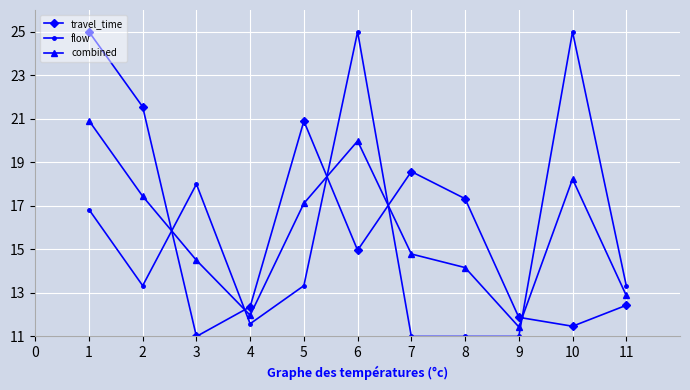

What is the minimum value for flow?

11.0